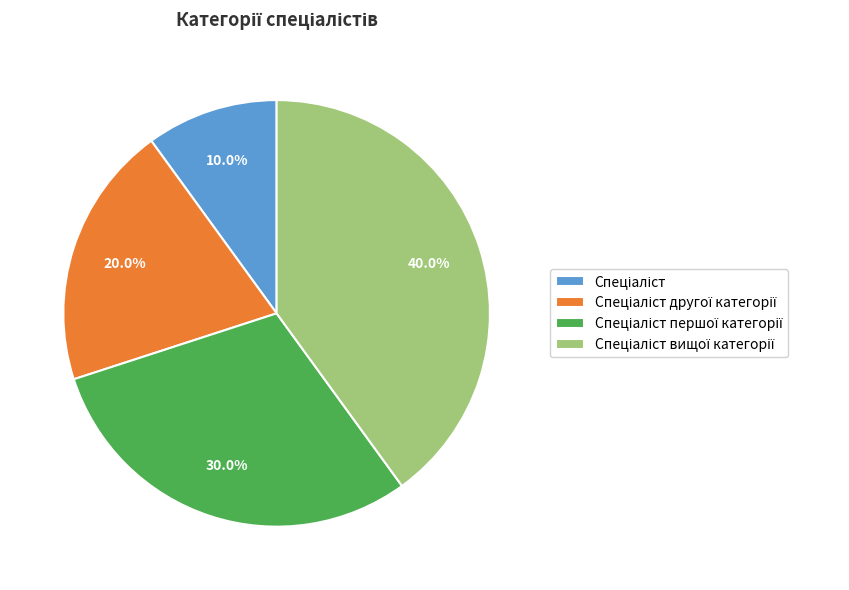

Is there any slice that represents more than half of the pie?

No